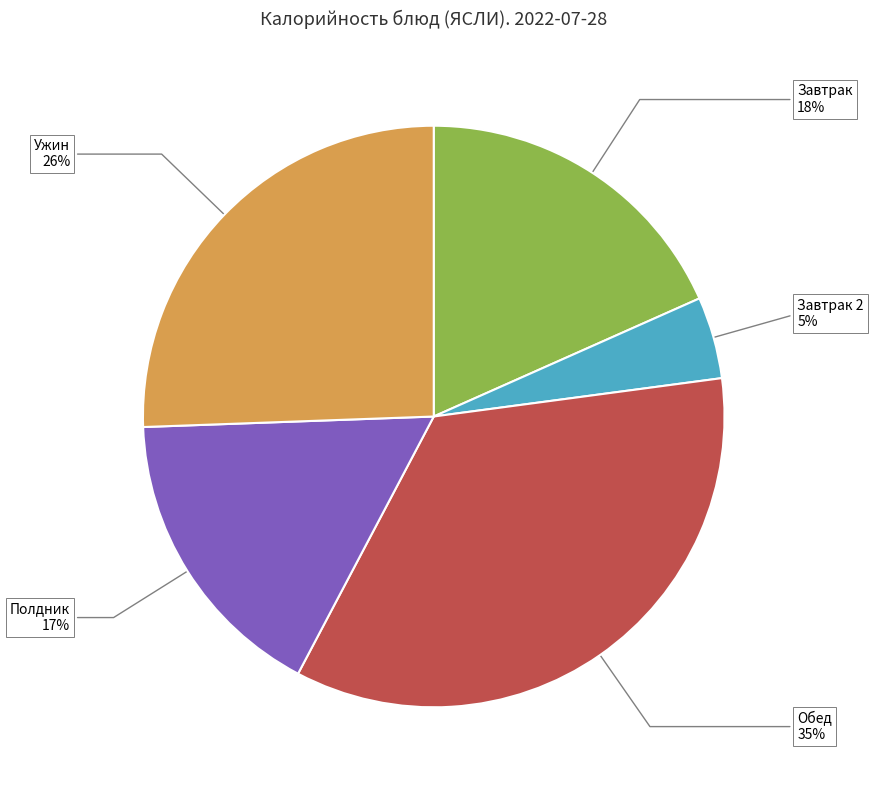

Is there a majority slice in this chart?

No